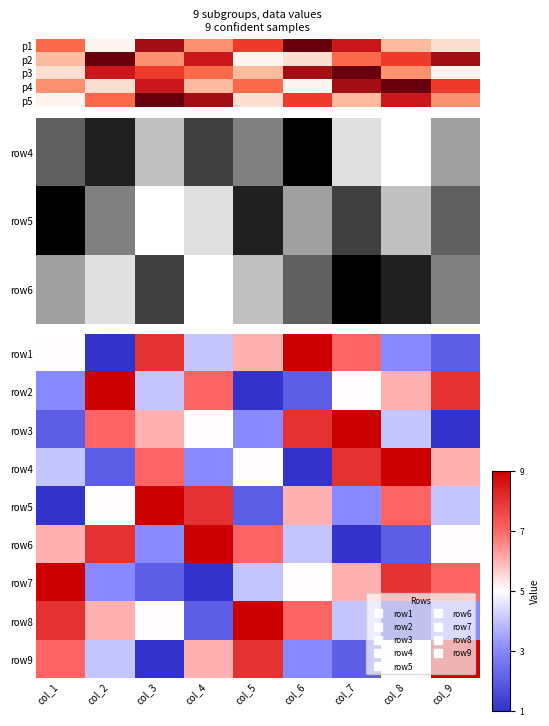

The value of row6 at col_2 is 1.3. True or false?

False